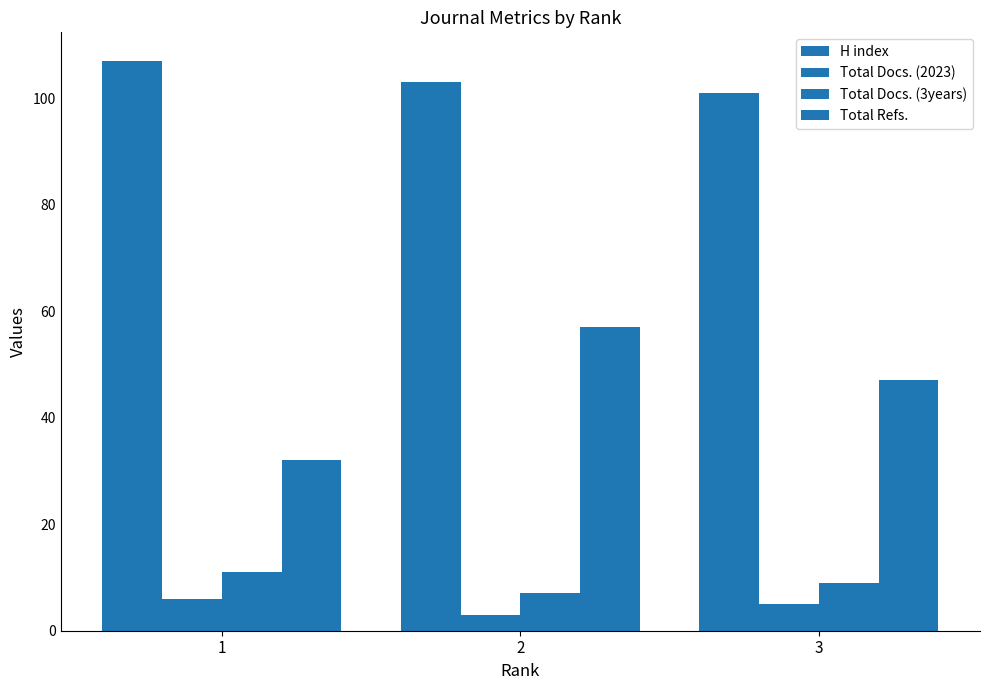

How many values in the Total Docs. (3years) series are below 9?

1